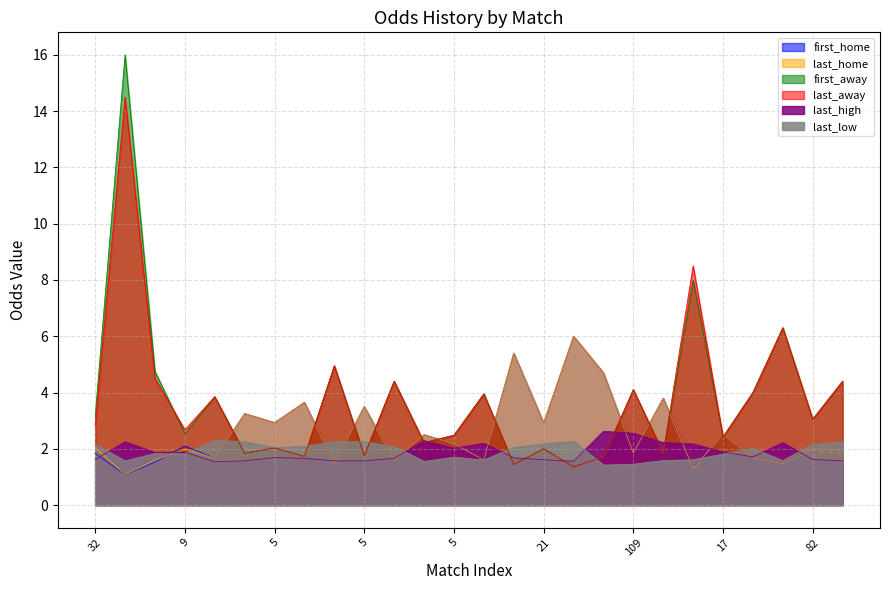

Which label corresponds to the largest value in the chart?

23